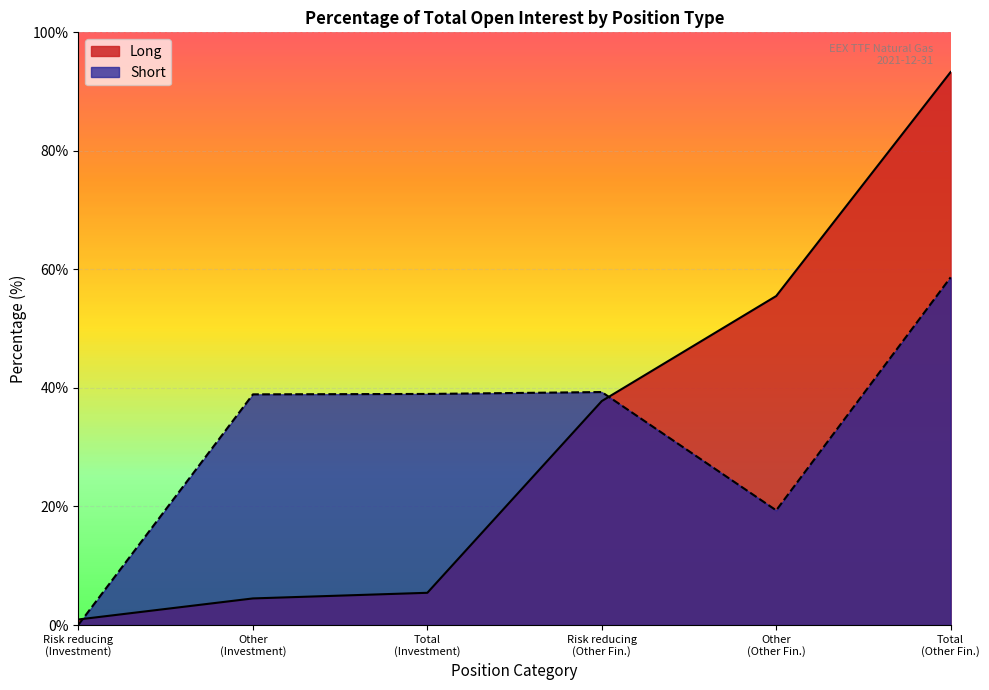

What is the smallest value displayed?

0.1